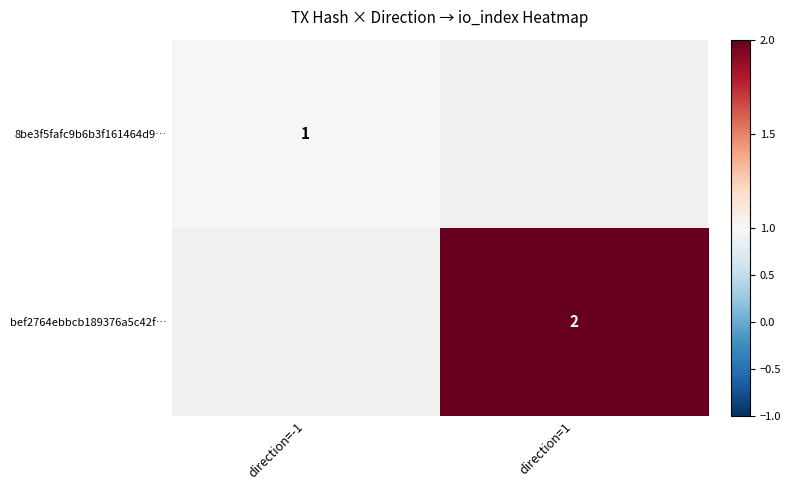

Which category has the lowest value across all series?

direction=-1